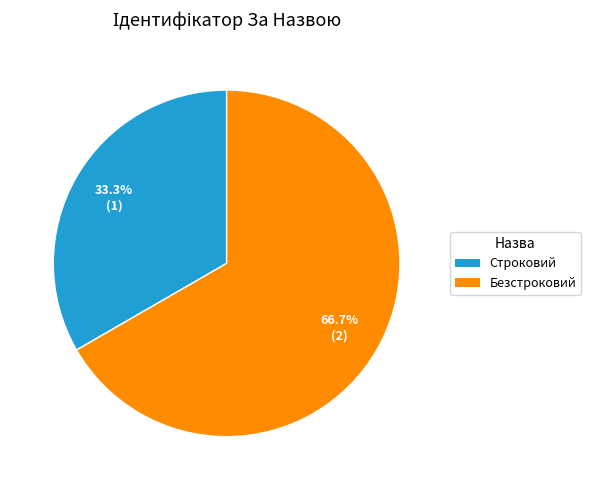

How many segments does this pie chart have?

2